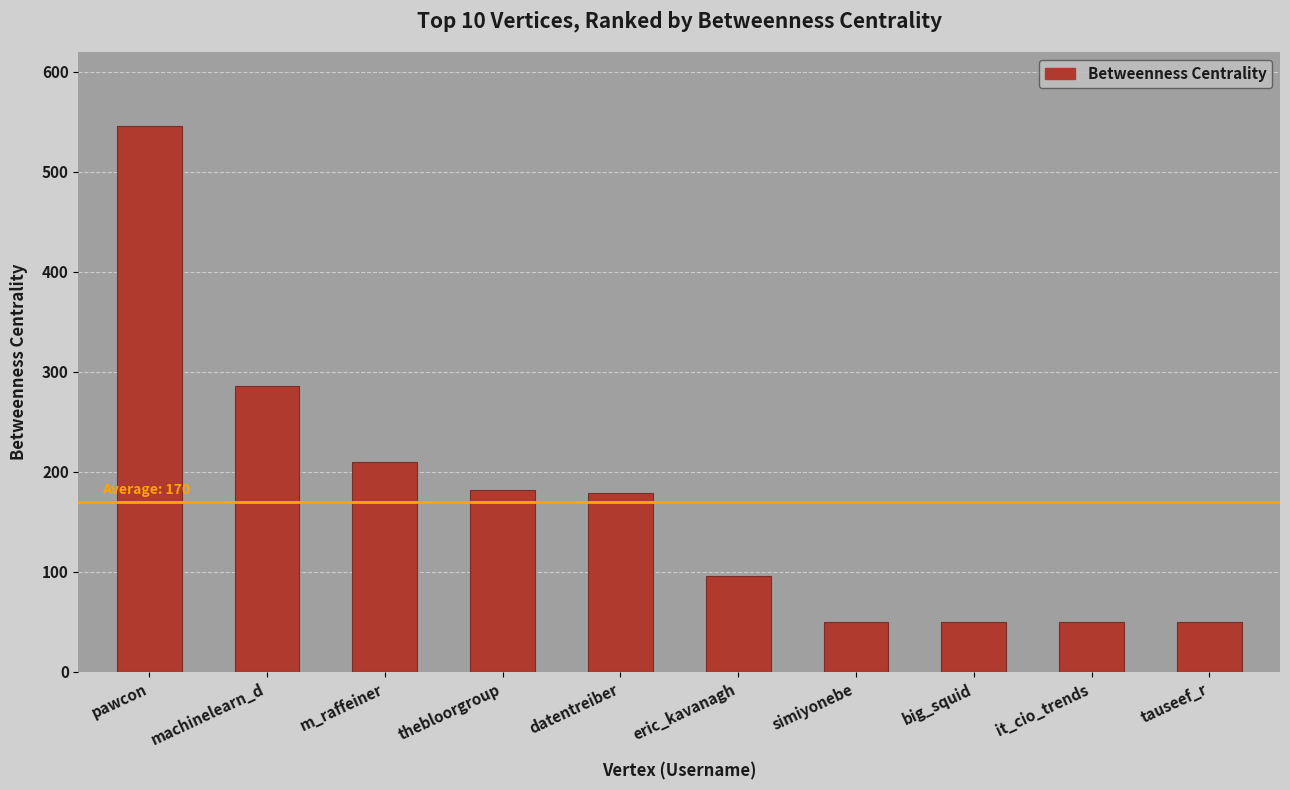

What is the change in value from m_raffeiner to simiyonebe?

-160